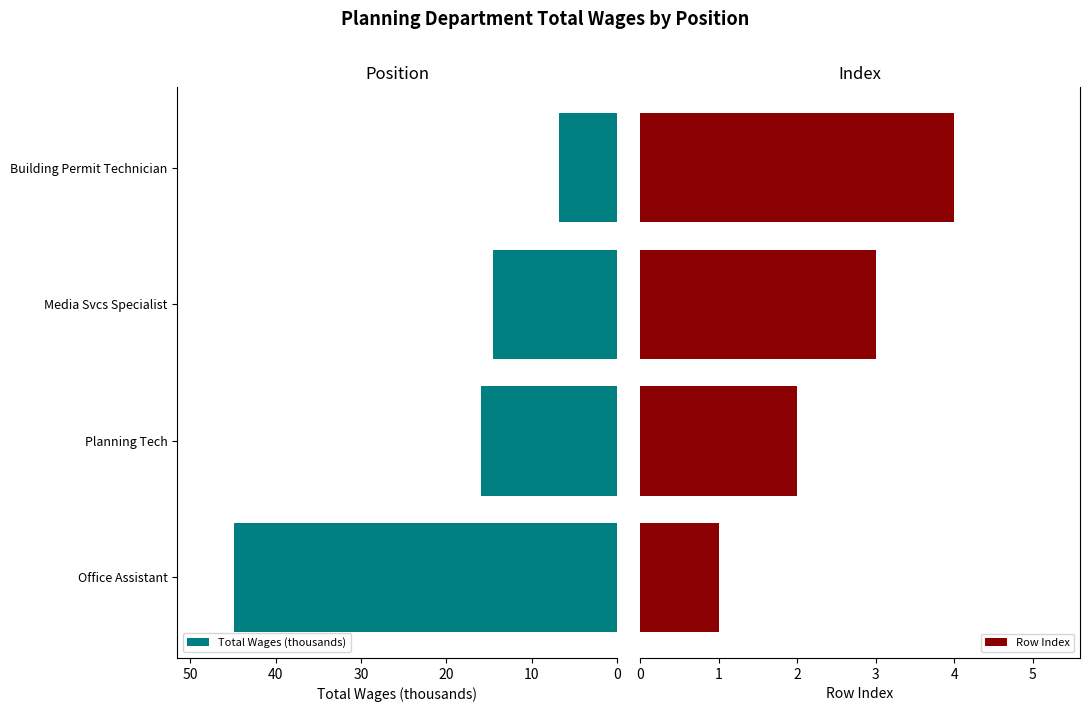

At 0, list the series in order from smallest to largest.

Row Index, Total Wages (thousands)